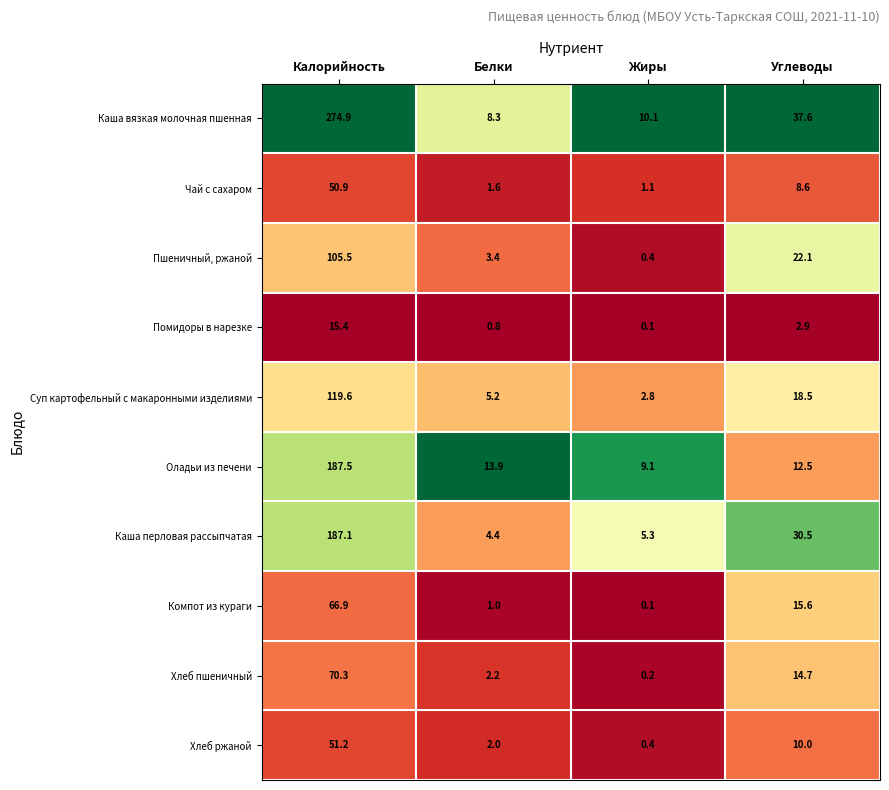

Which series has the largest total across all categories?

Каша вязкая молочная пшенная